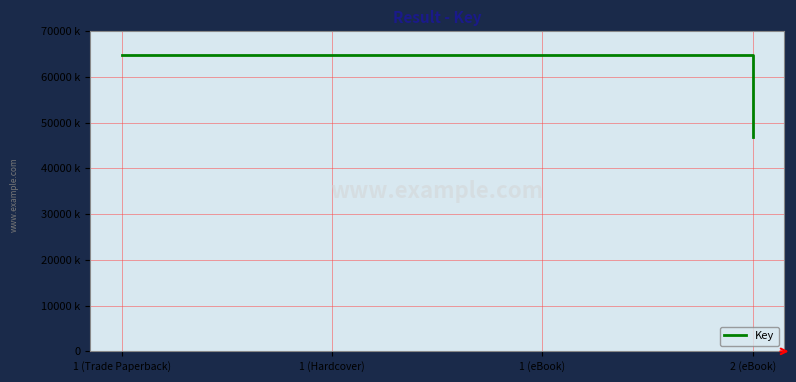

Is this an area chart (filled region under the line)?

No